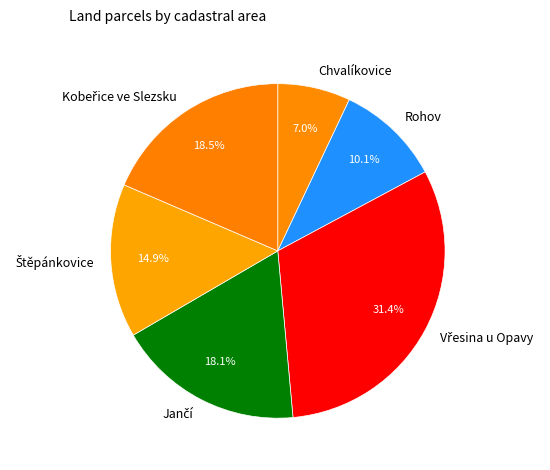

To the nearest percent, what is the average slice percentage?

17%